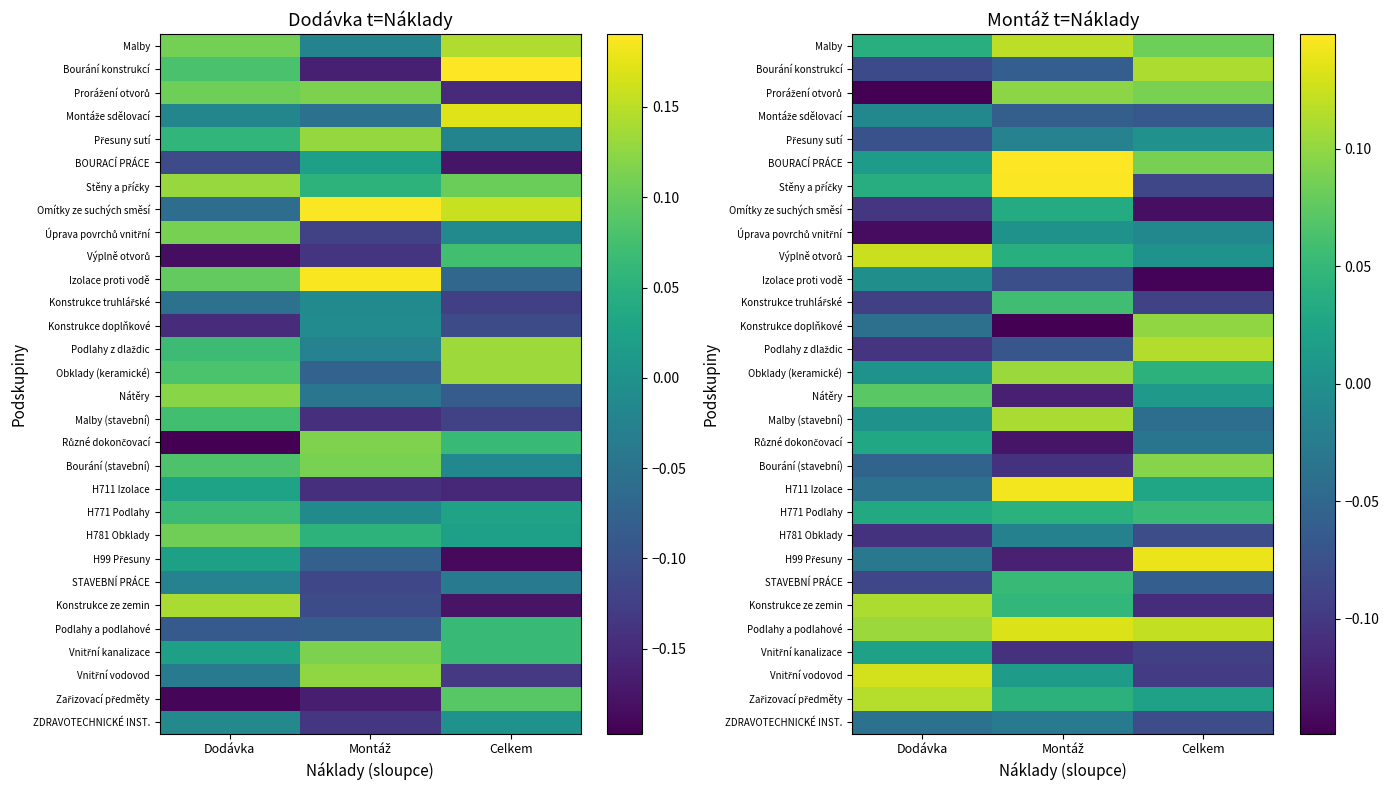

True or false: Nátěry has a value of -0.2 at Montáž.

False